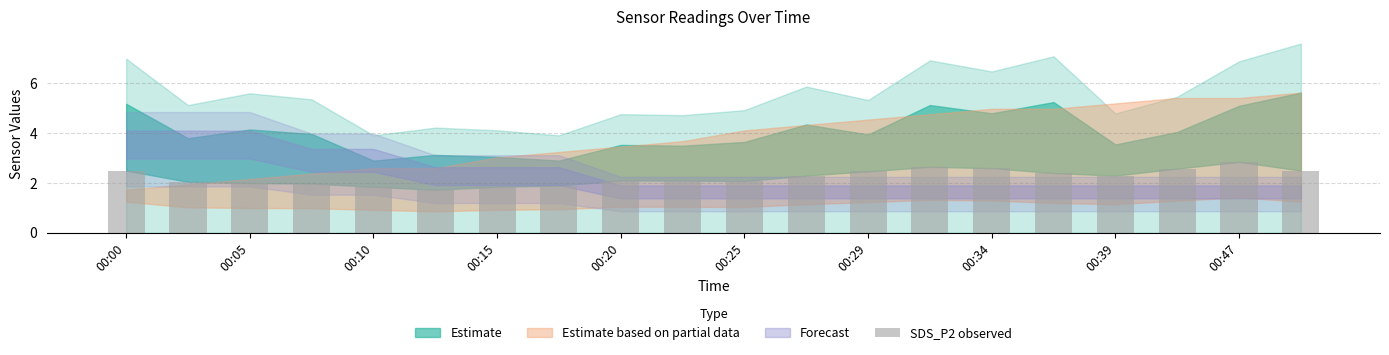

What is the sum of all values?

44.8